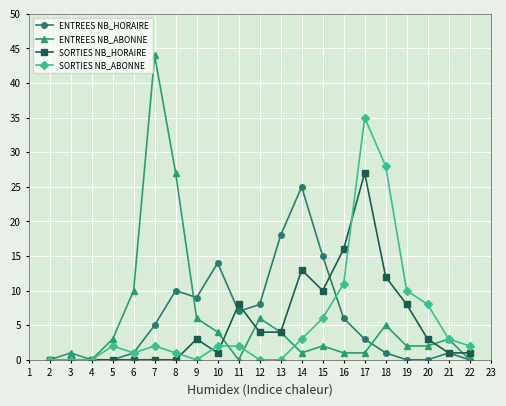

Is it true that ENTREES NB_ABONNE equals 4 at 13?

True